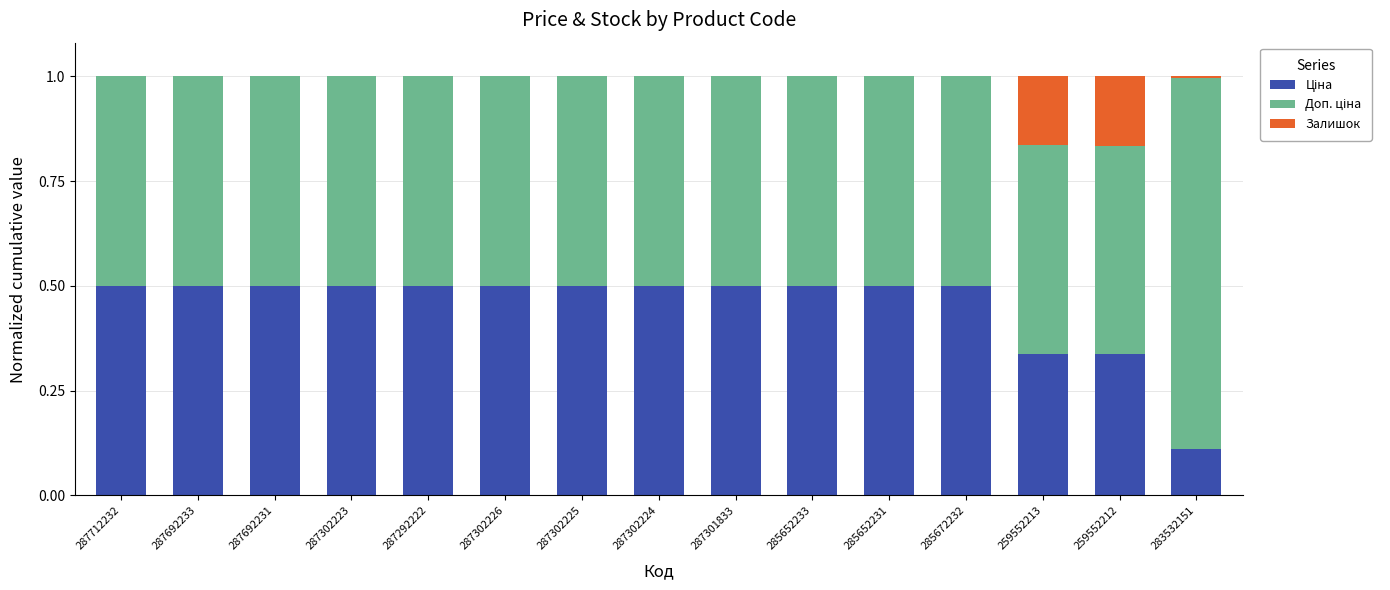

What is the total value across all series at 287302225?

1.0